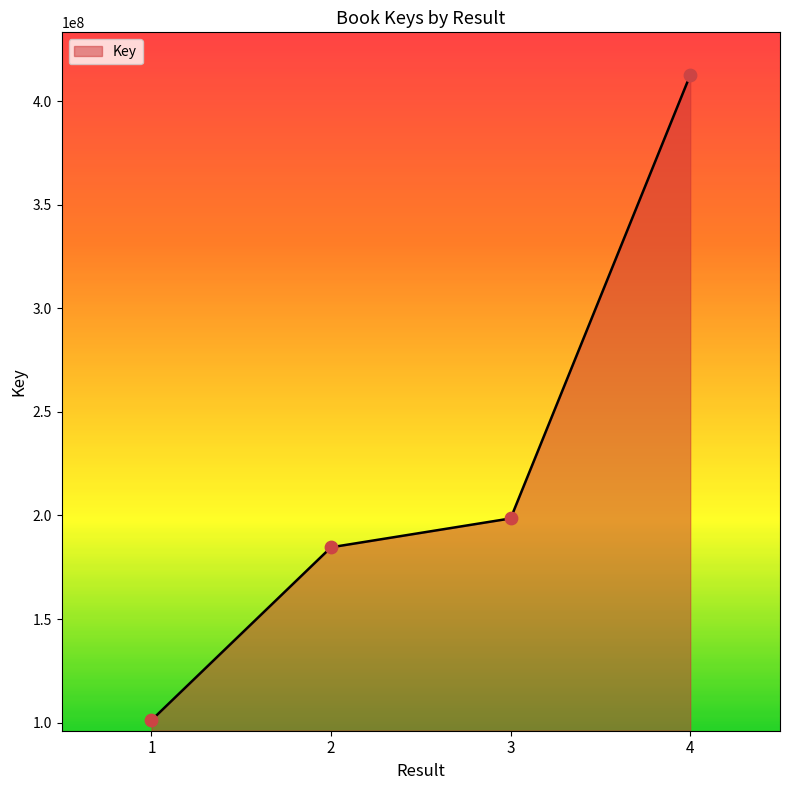

What is the change in value from 1 to 4?

+311412078